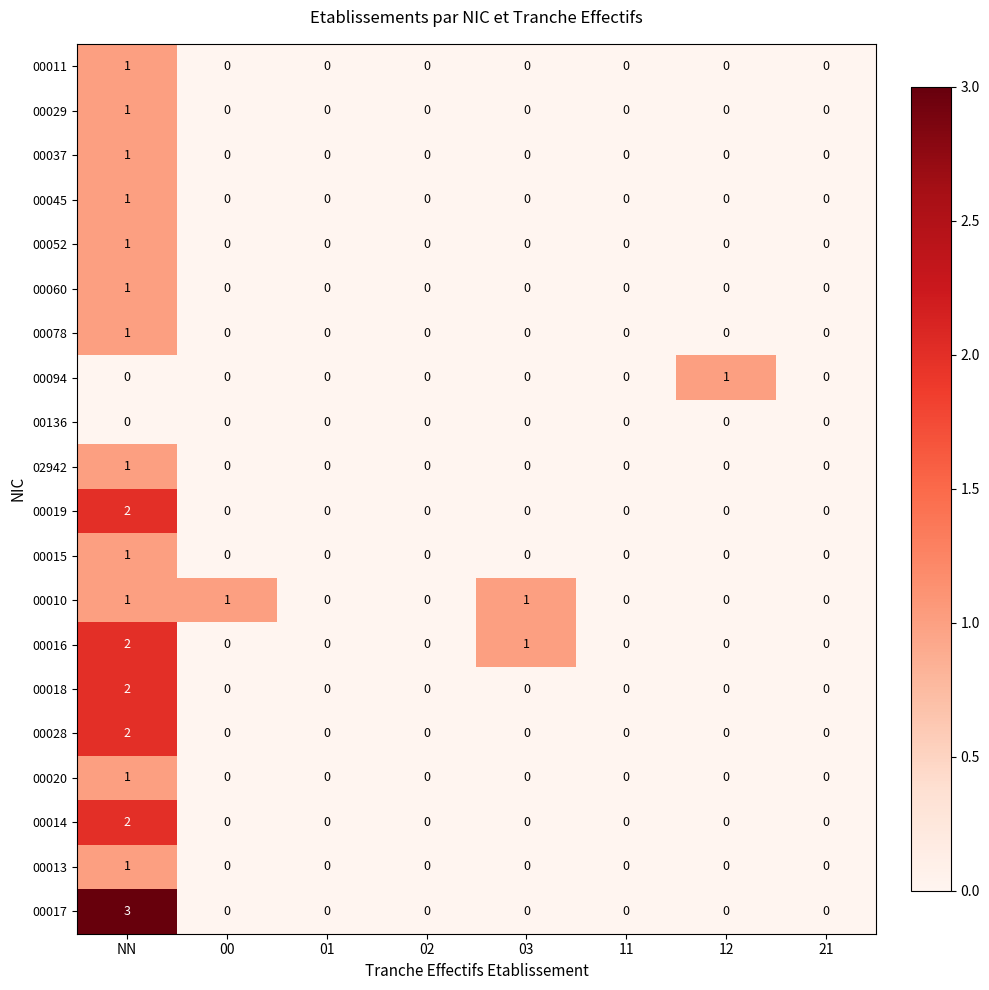

Which series has the largest range (max minus min)?

00017